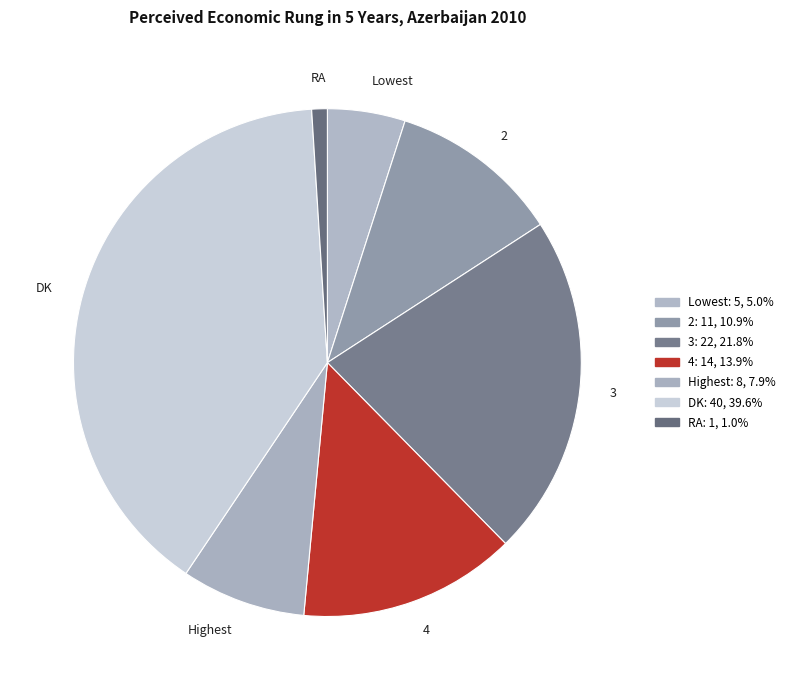

Count the number of slices in the pie.

7